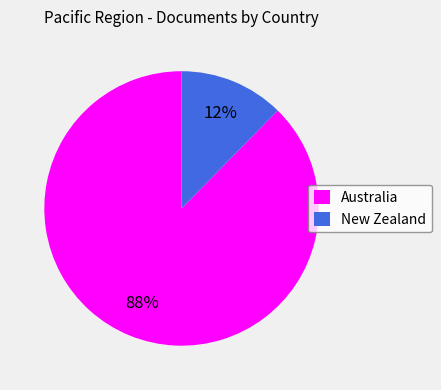

Count the number of slices in the pie.

2